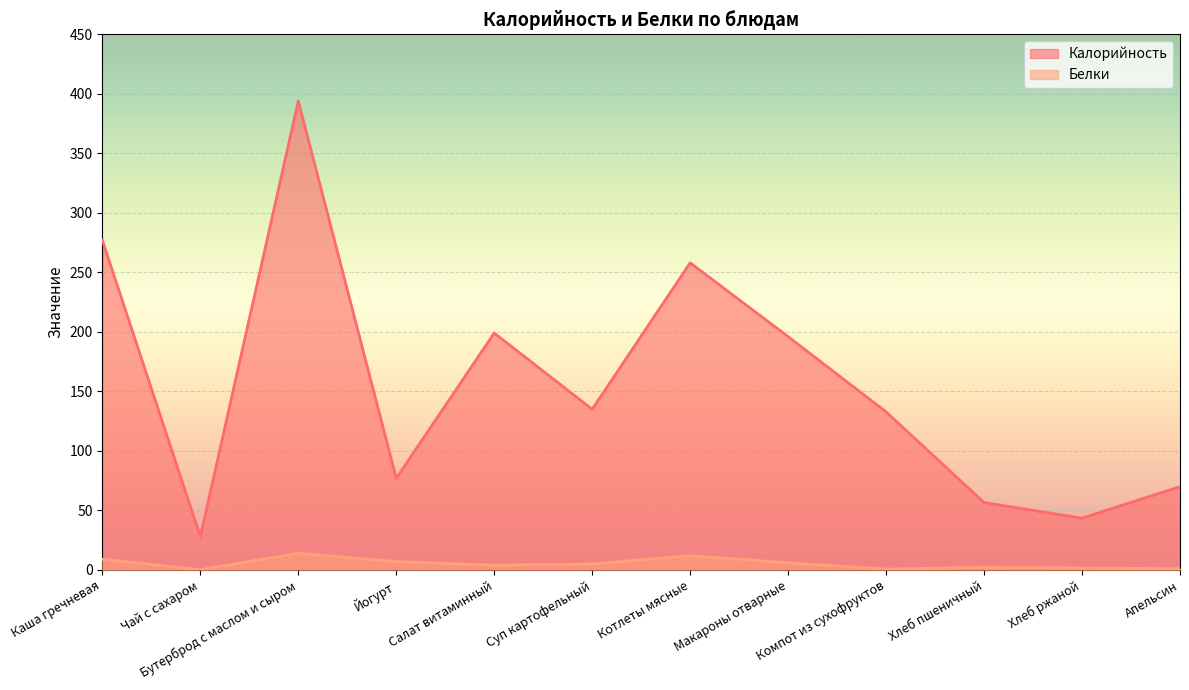

Where is Белки nearest to the value 7?

Йогурт